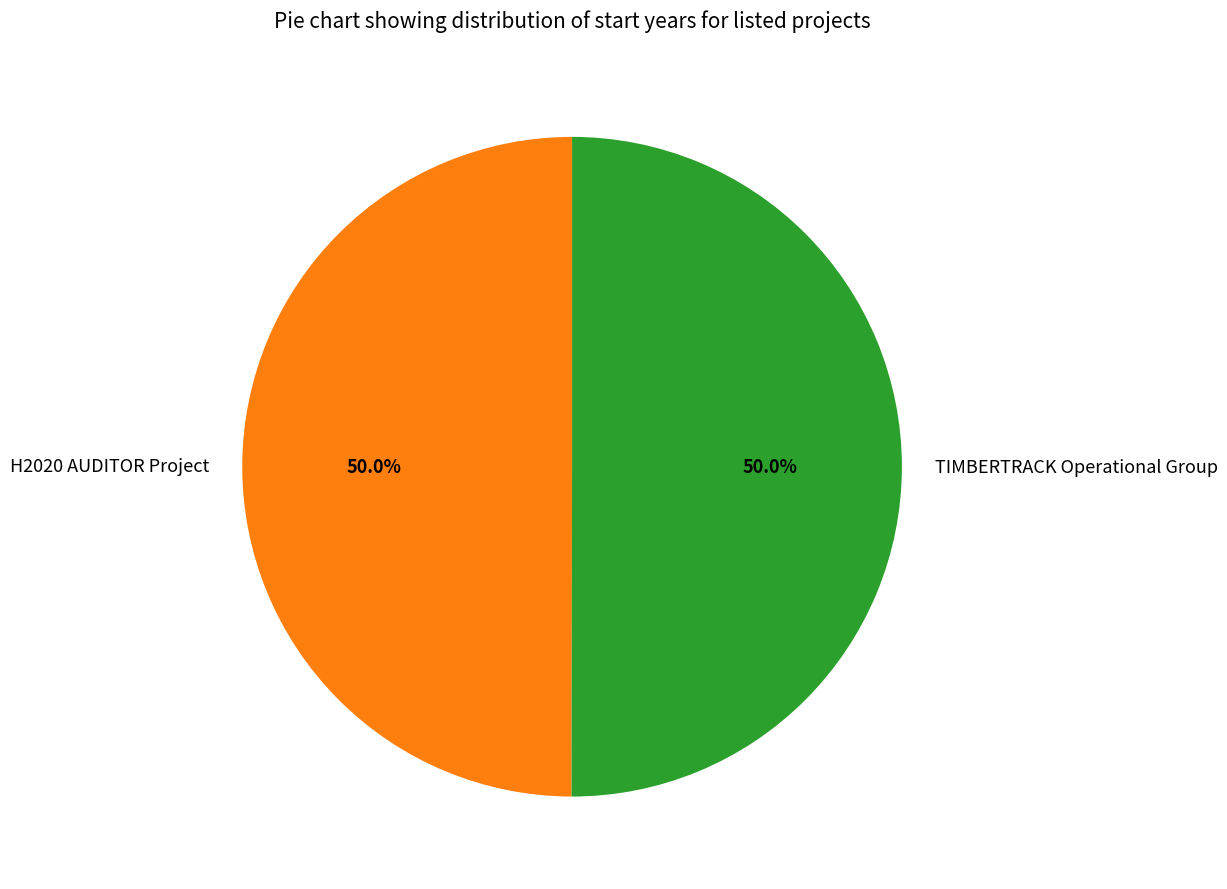

What percentage do H2020 AUDITOR Project and TIMBERTRACK Operational Group together represent?

100.0%